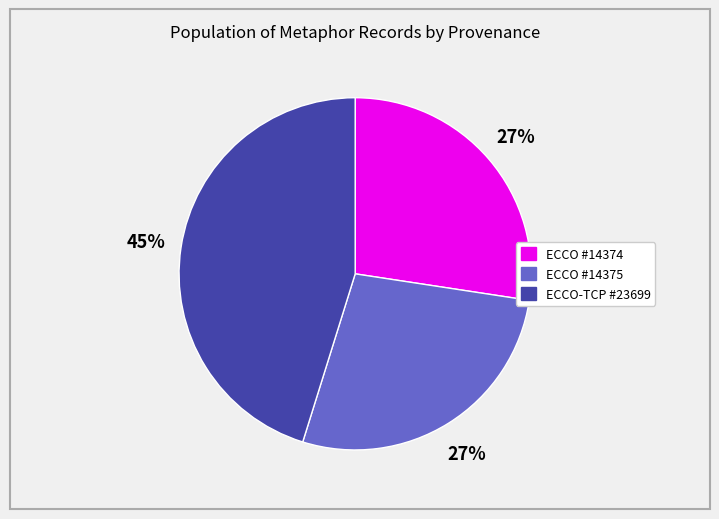

To the nearest percent, what is the difference between the largest and smallest slice percentages?

18%